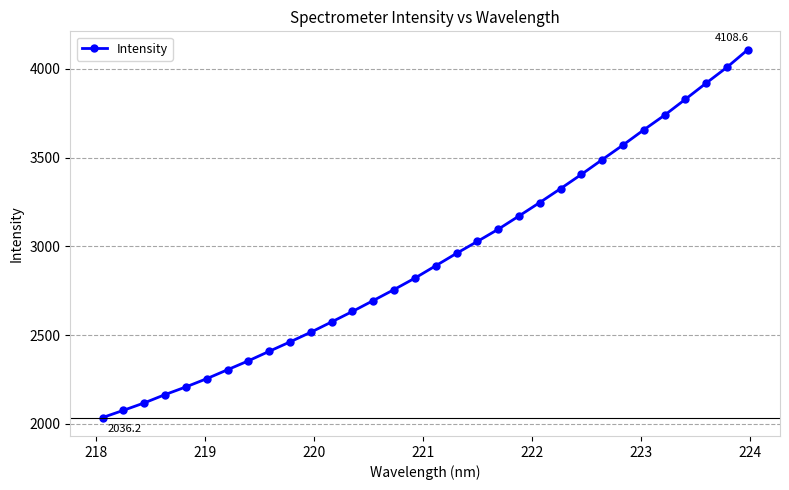

What is the smallest value displayed?

2036.2